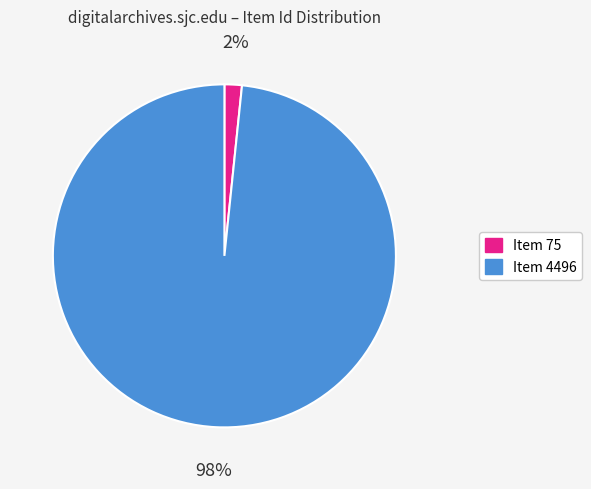

What is the smallest slice in the pie chart?

Item 75